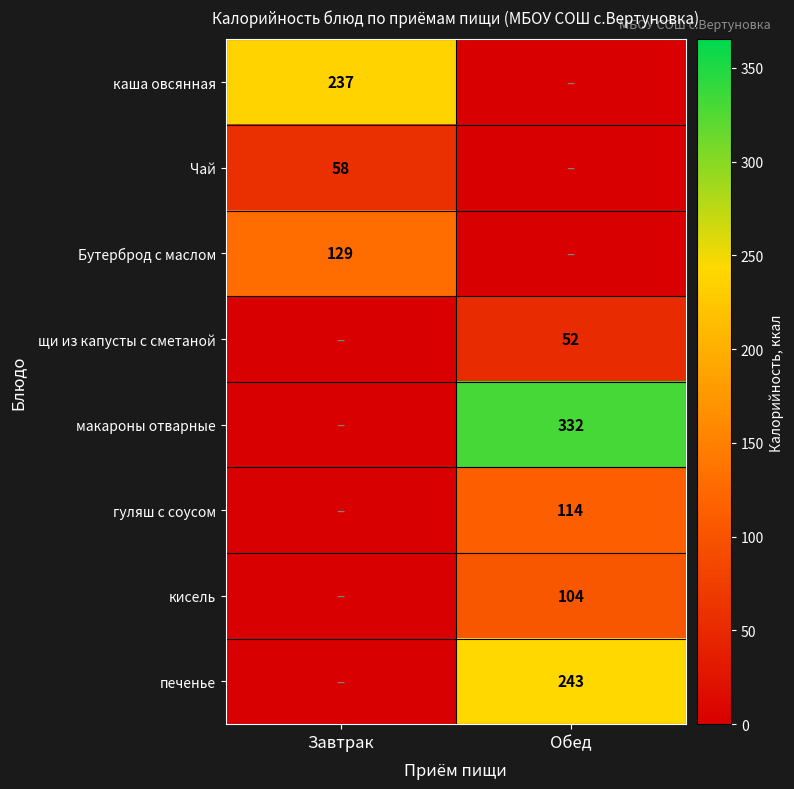

Is it true that печенье equals 57 at Обед?

False